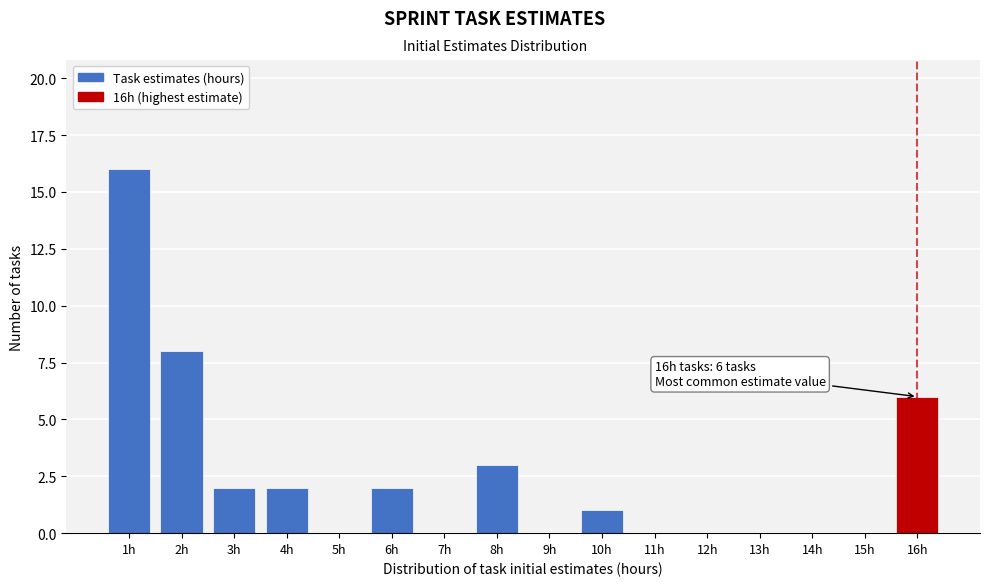

Over which range of the x-axis is the bar tallest?

0.5 to 1.5